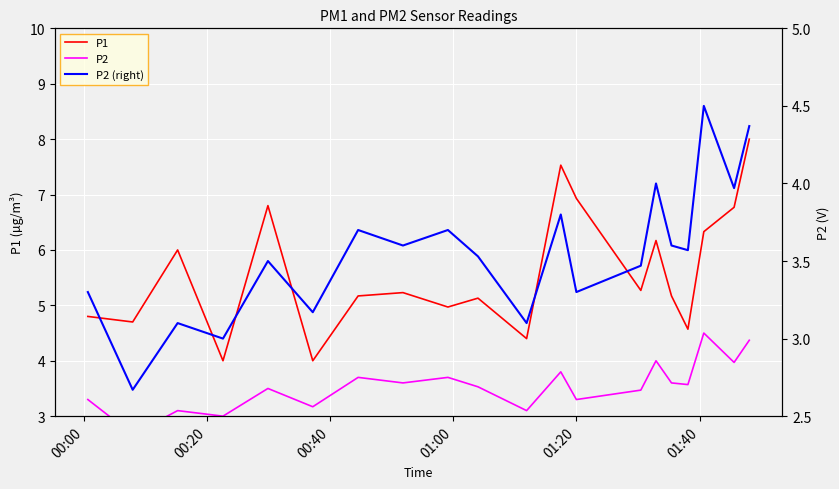

What is the average value of the P1 series?

5.6